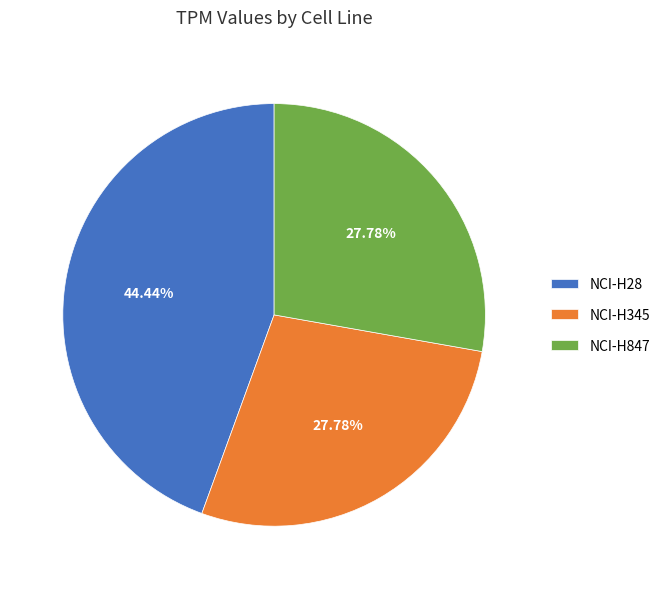

Which category has the biggest portion of the pie?

NCI-H28